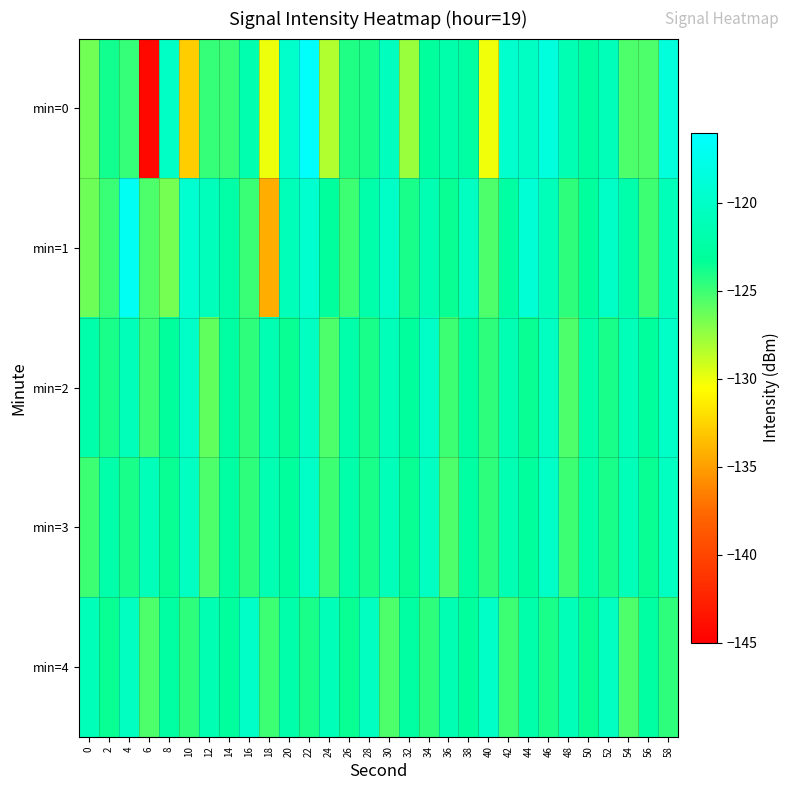

What is the total value across all series at 34?

-609.5